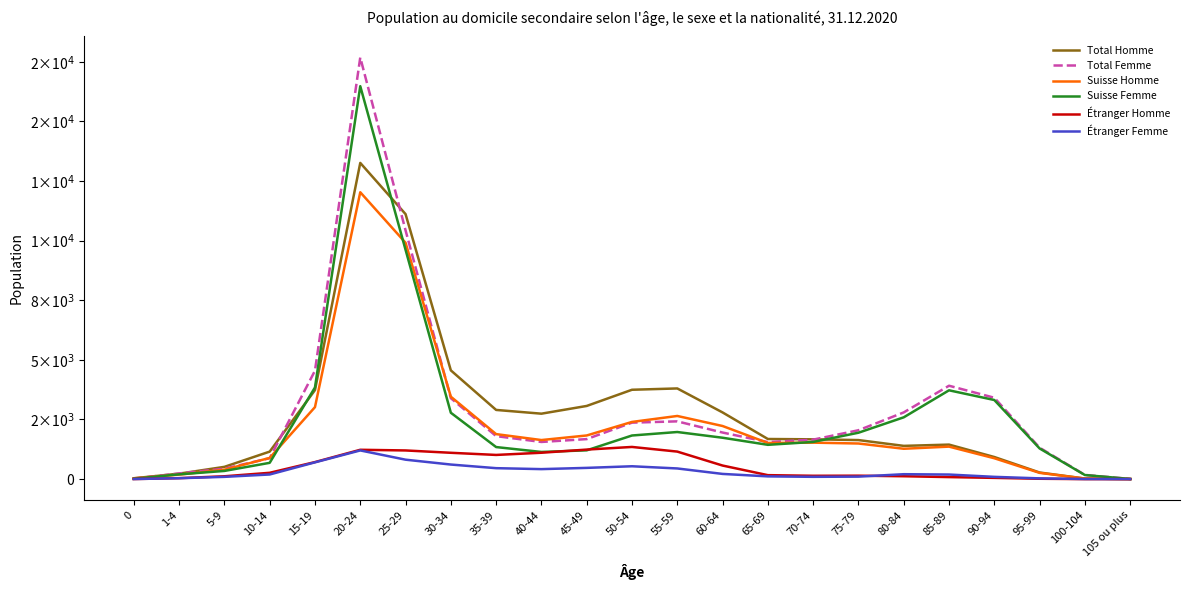

Where does the Suisse Femme series first go above 1559?

15-19